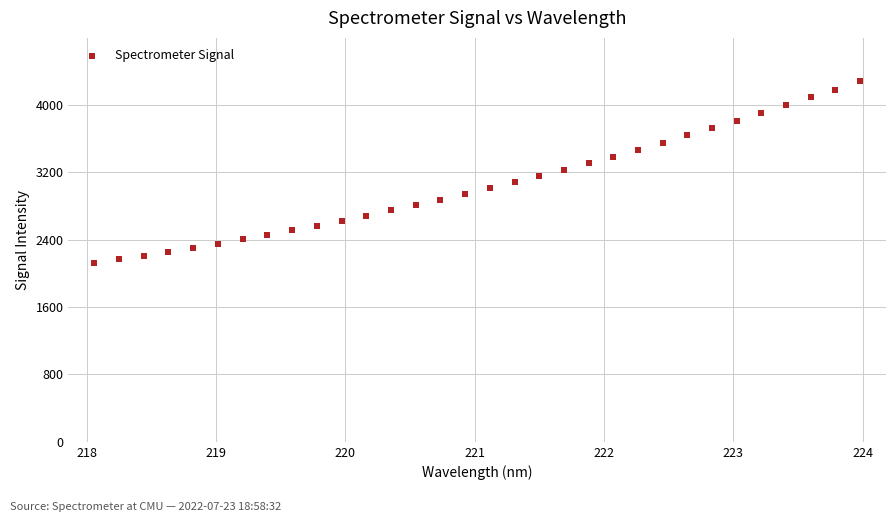

What is the range of Y values (max minus min)?

2158.8